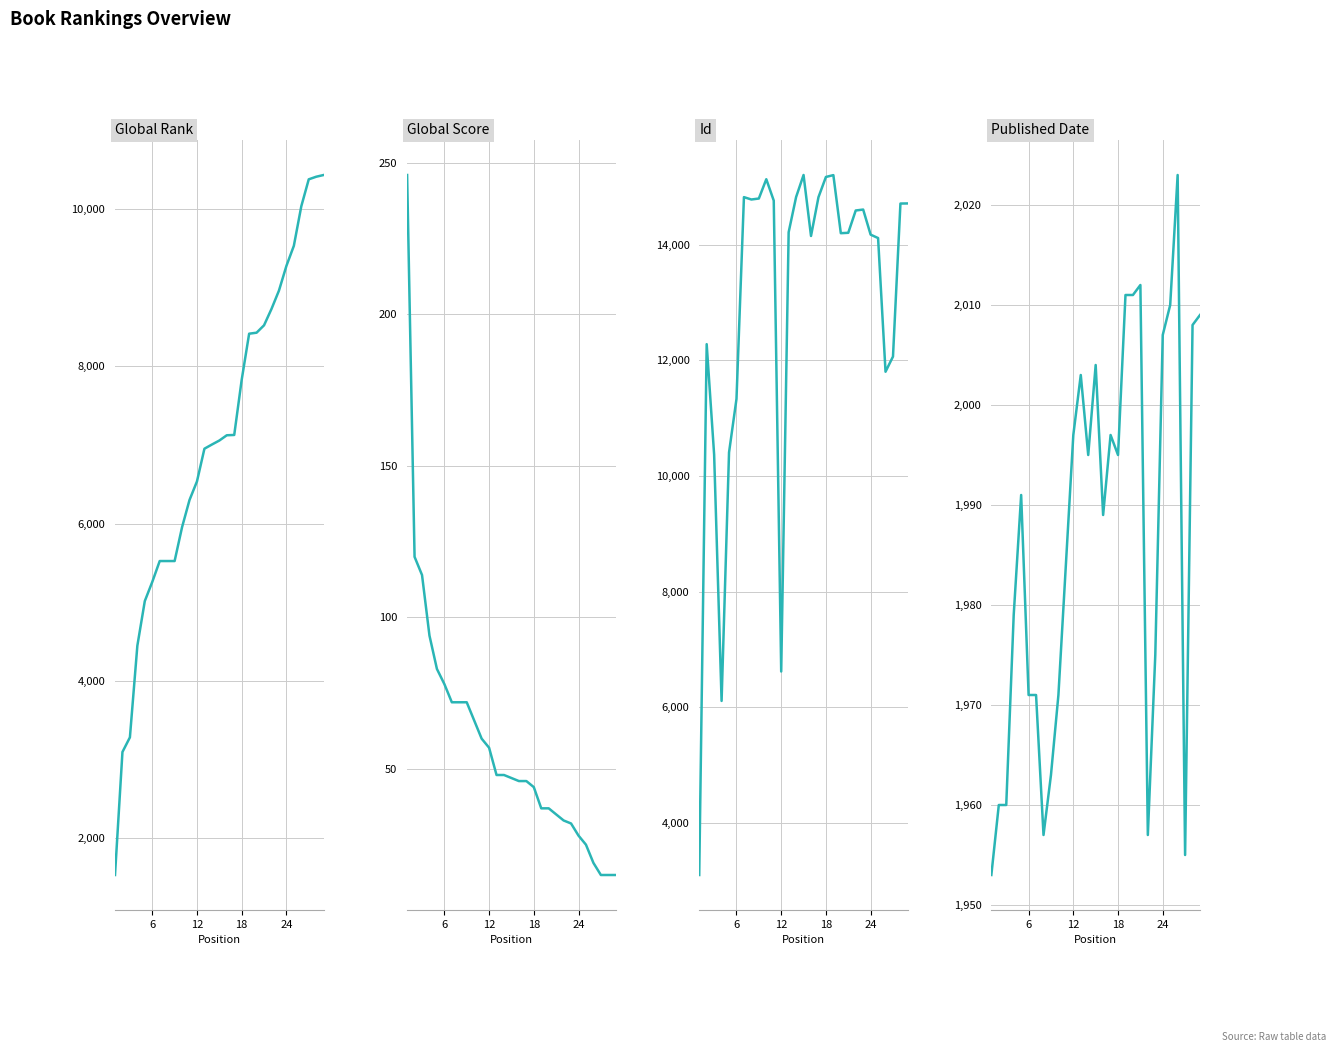

How many intersections are there between Global Rank and Published Date?

1